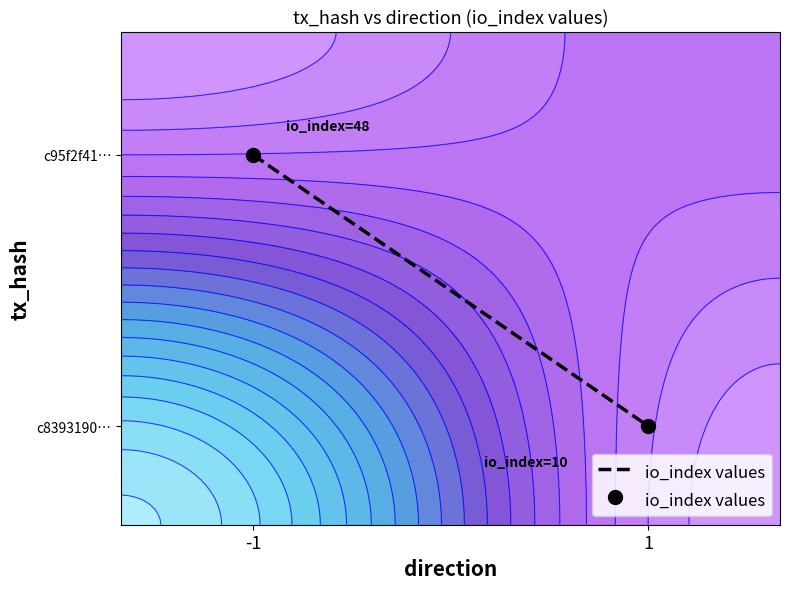

What value does the data have at -1?

0.8